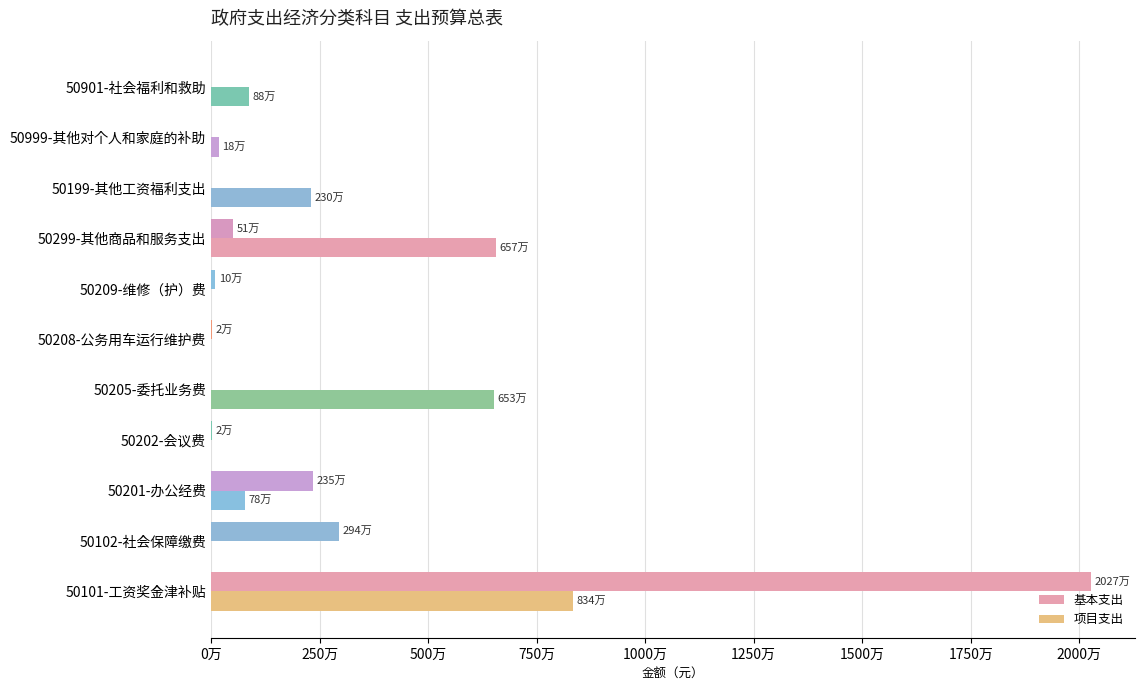

How many bars are there in total?

22